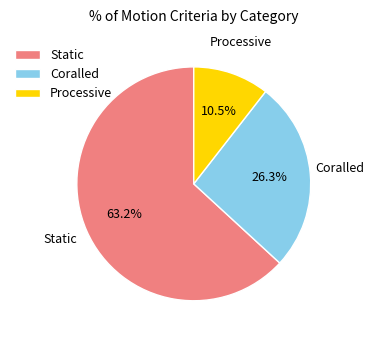

Does Processive account for over 50% of the chart?

No